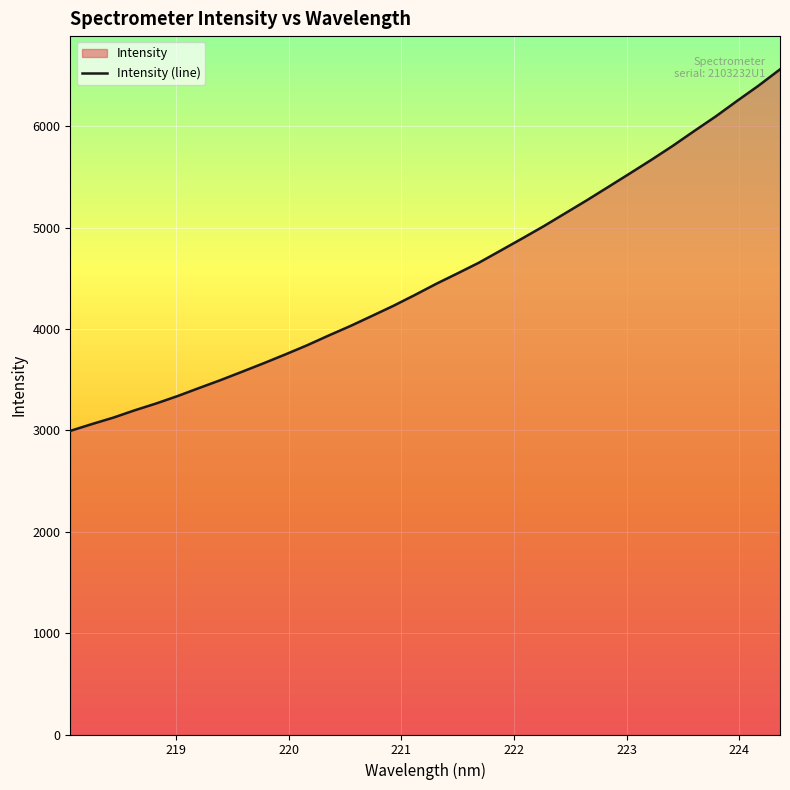

What is the maximum value shown in the chart?

6563.8